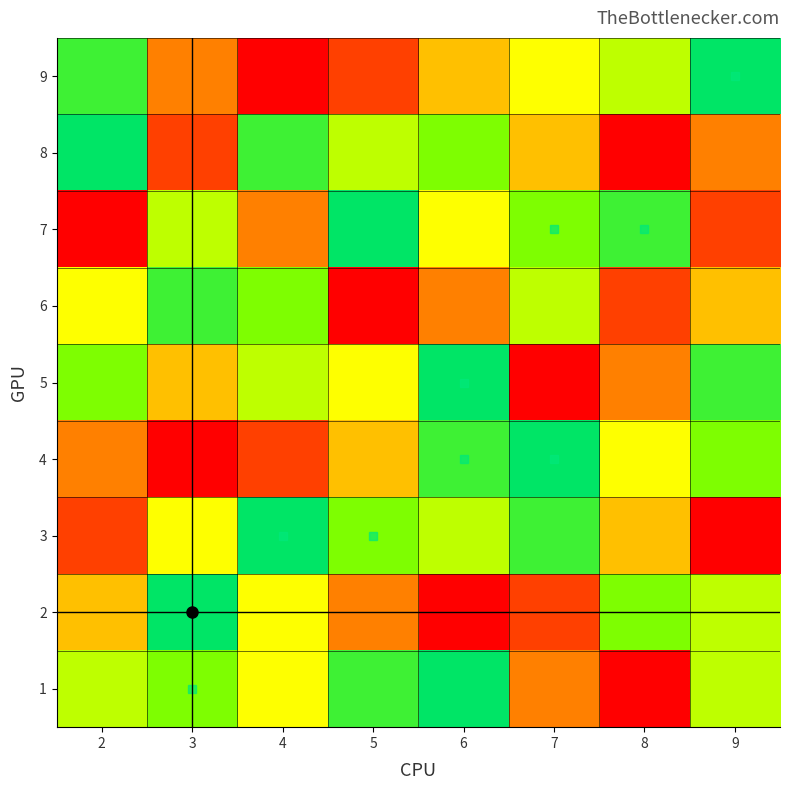

What is the greatest value displayed?

9